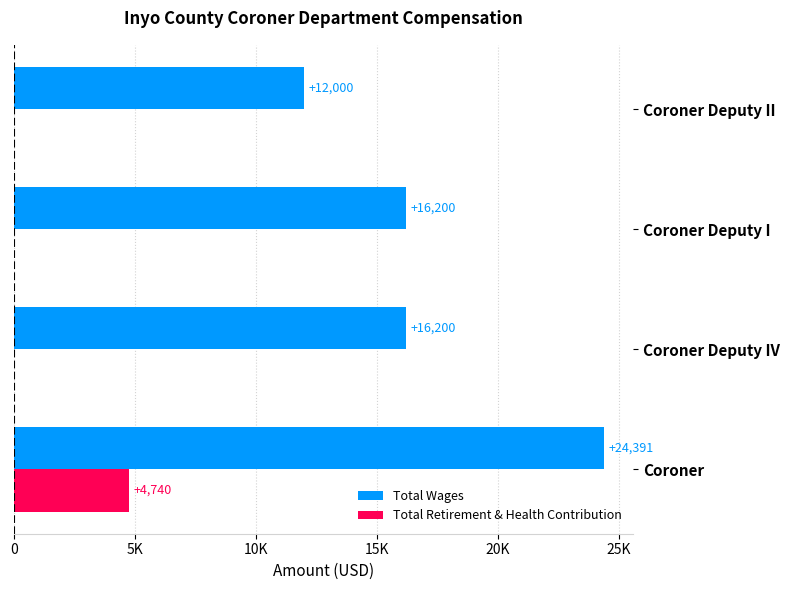

What are all the series names shown in the legend?

Total Wages, Total Retirement & Health Contribution